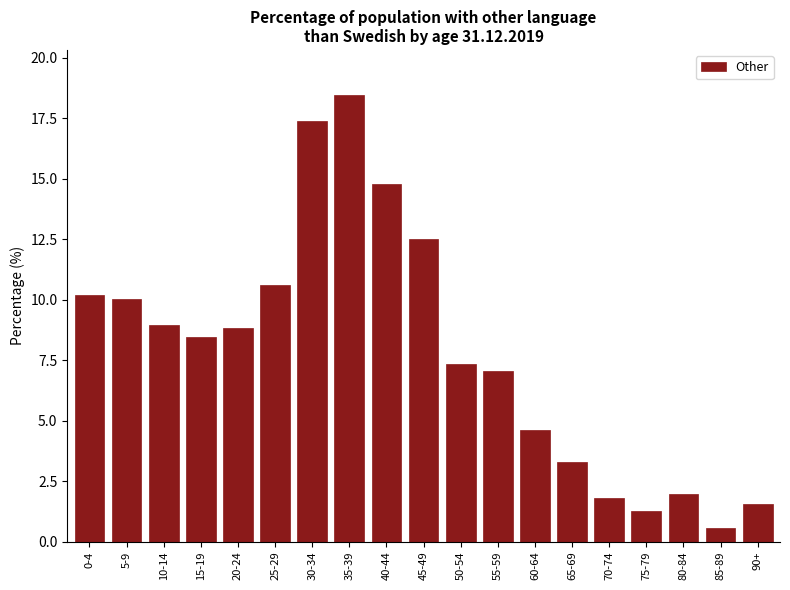

Reading left to right, extract all data points from this chart.

10.2	10.0	8.9	8.5	8.8	10.6	17.4	18.5	14.8	12.5	7.3	7.0	4.6	3.3	1.8	1.2	2.0	0.6	1.5